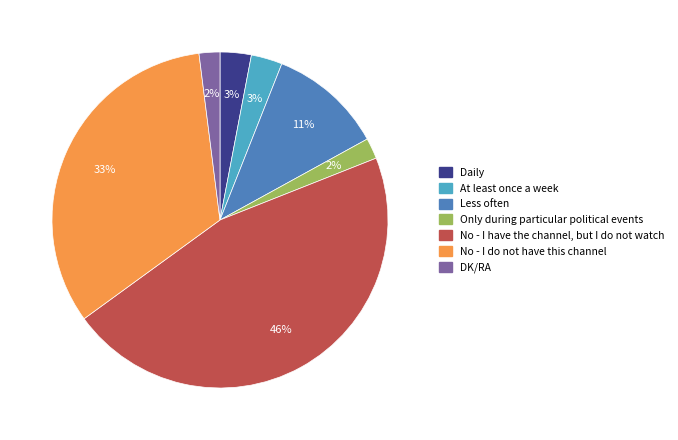

To the nearest percent, what percentage of the pie is No - I have the channel, but I do not watch?

46%